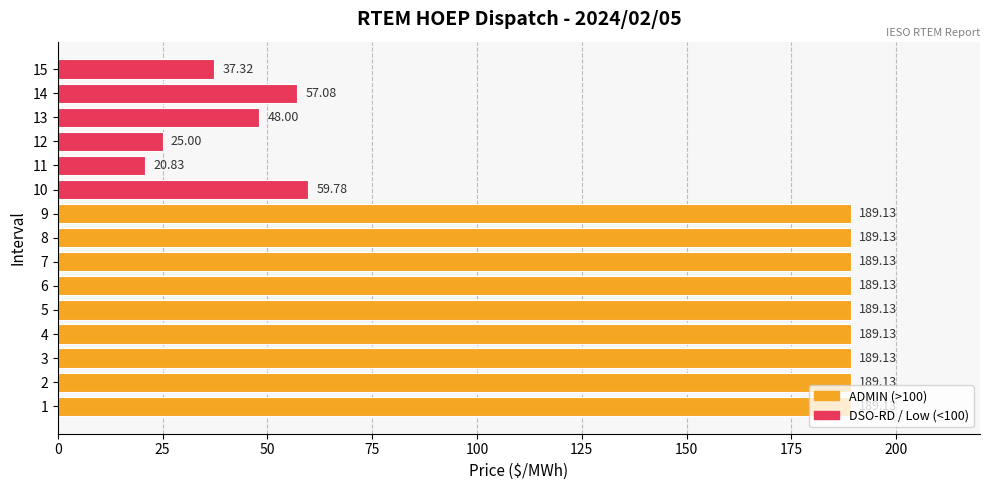

Which label corresponds to the smallest value in the chart?

11